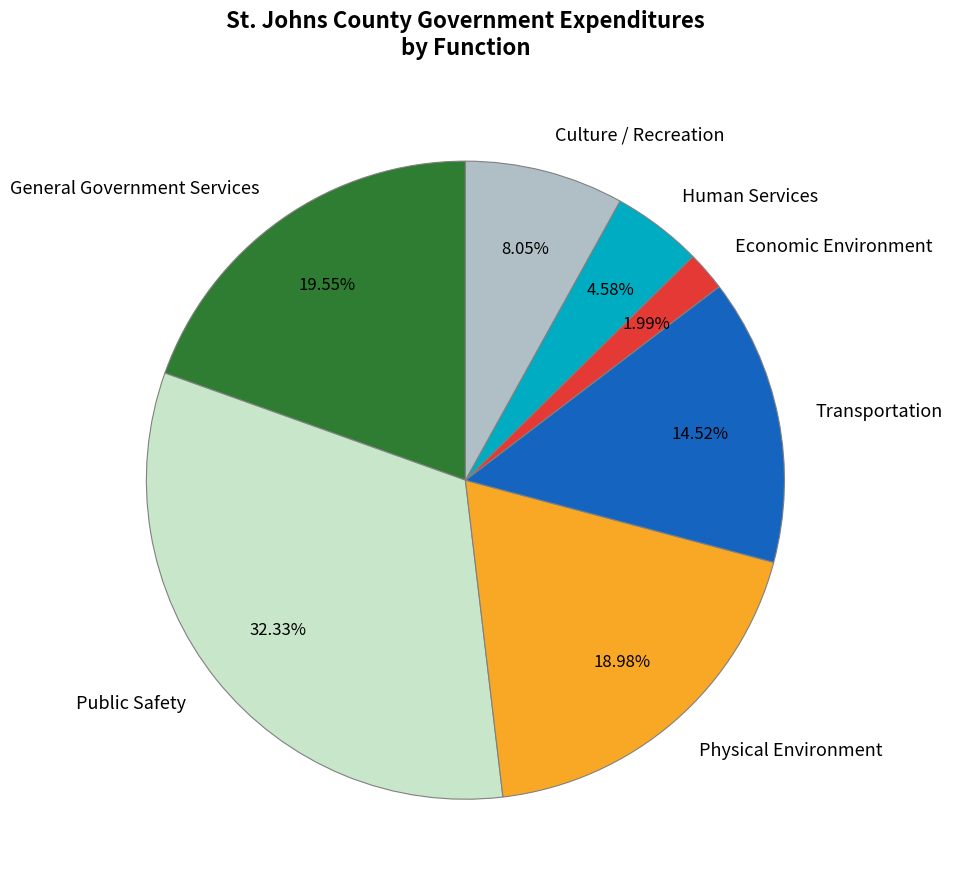

What portion of the pie excludes General Government Services?

80.5%